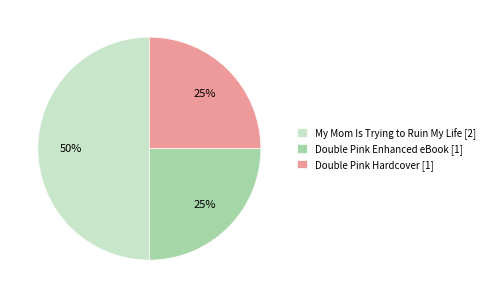

Is it true that Double Pink Enhanced eBook [1] is 16% of the pie?

False